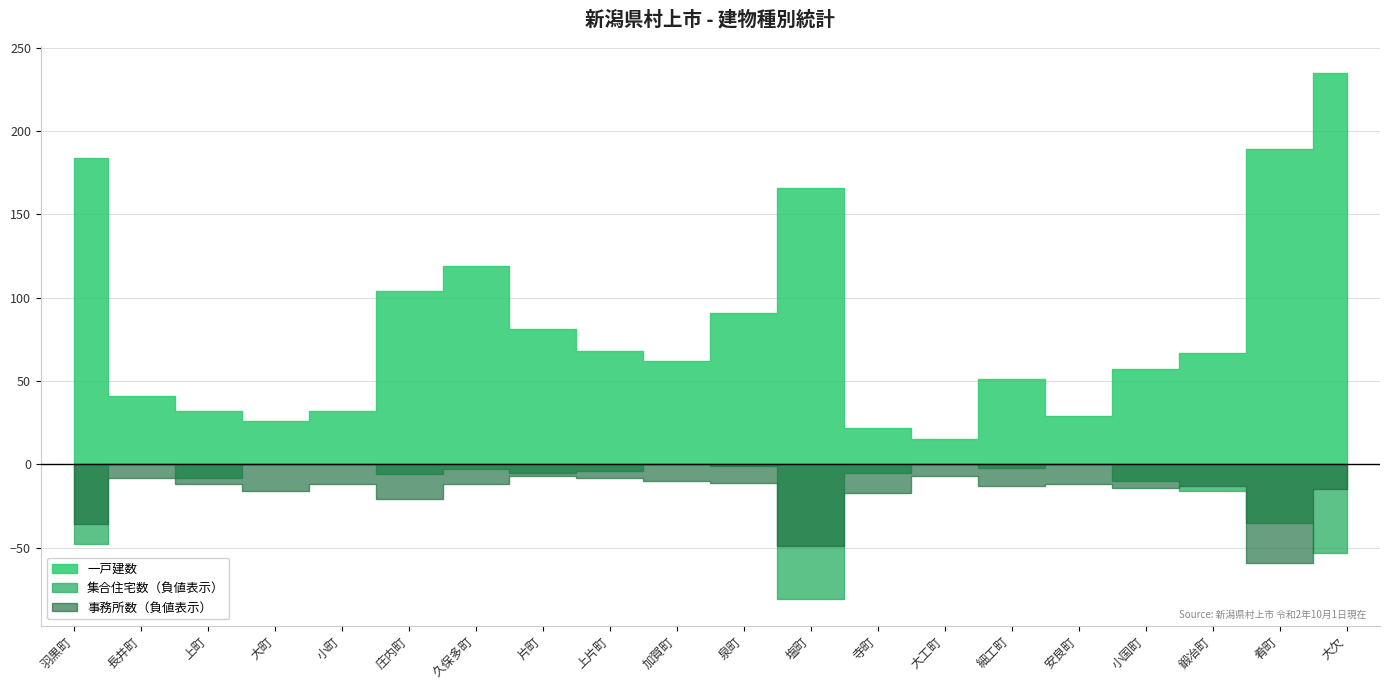

Between 加賀町 and 大欠, which series saw the biggest shift?

一戸建数